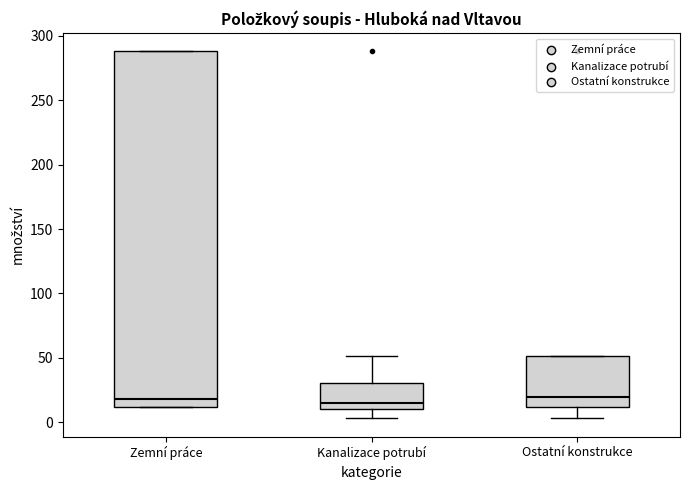

Reading left to right, read every box against the y-axis: the position of its median line, the range the box covers, and the ends of its whiskers. The values are not printed on the chart, so give them approximately, as read against the axis.

Zemní práce: median 20, box 10 to 290, whiskers 10 to 290
Kanalizace potrubí: median 15, box 10 to 30, whiskers 5 to 50
Ostatní konstrukce: median 20, box 10 to 50, whiskers 5 to 50